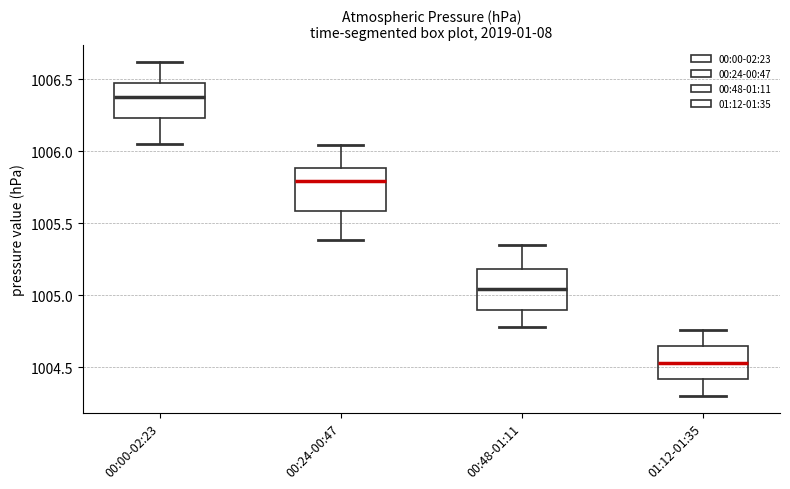

Reading left to right, transcribe this box plot: for each box, give where its median line is, the range the box spans, and where its two whiskers end, as read against the y-axis. The values are not printed on the chart, so give them approximately, as read against the axis.

00:00-02:23: median 1006.40, box 1006.25 to 1006.50, whiskers 1006.05 to 1006.60
00:24-00:47: median 1005.80, box 1005.60 to 1005.90, whiskers 1005.40 to 1006.05
00:48-01:11: median 1005.05, box 1004.90 to 1005.20, whiskers 1004.80 to 1005.35
01:12-01:35: median 1004.55, box 1004.40 to 1004.65, whiskers 1004.30 to 1004.75